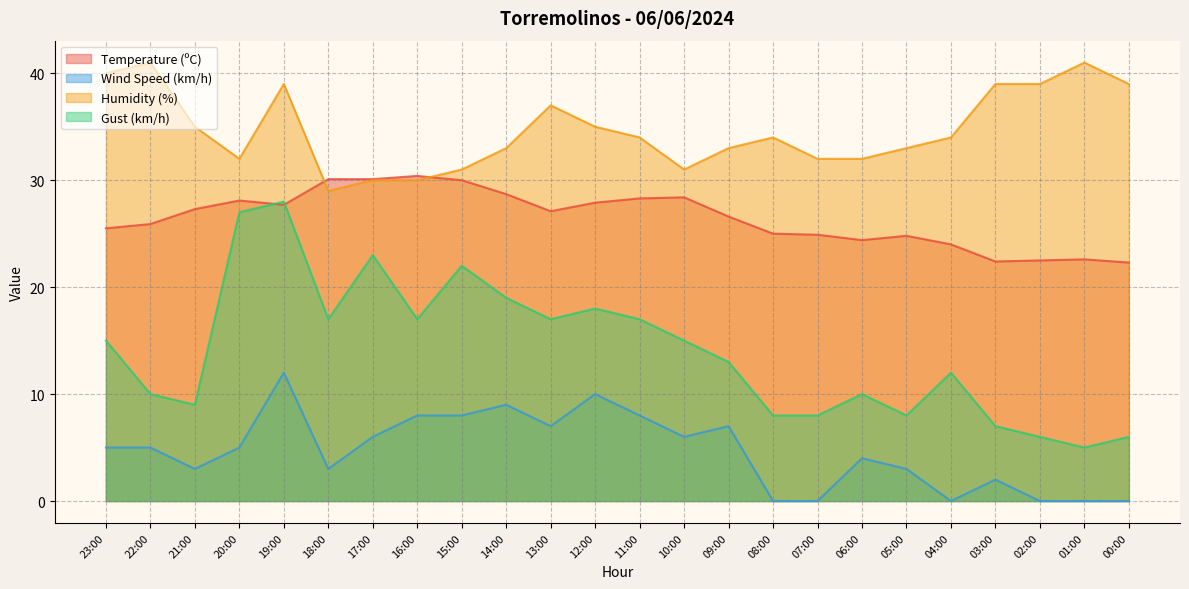

What is the total value across all series at 10:00?

80.4